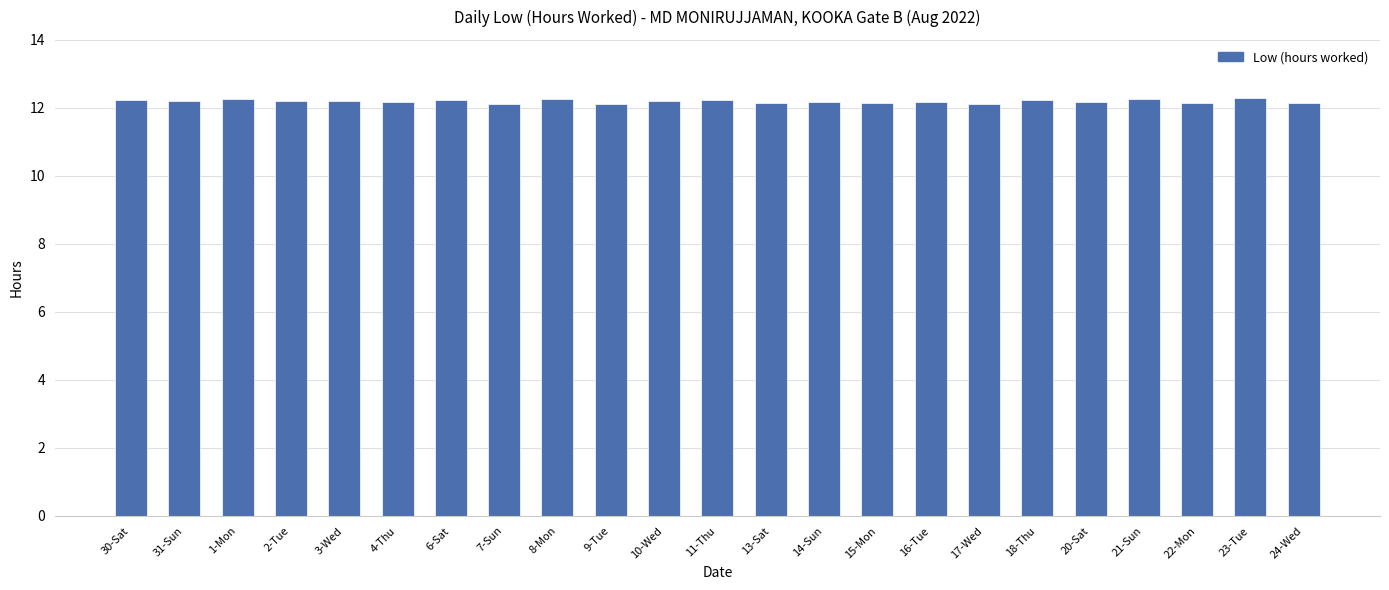

What is the ratio of the value at 7-Sun to the value at 14-Sun?

1.0